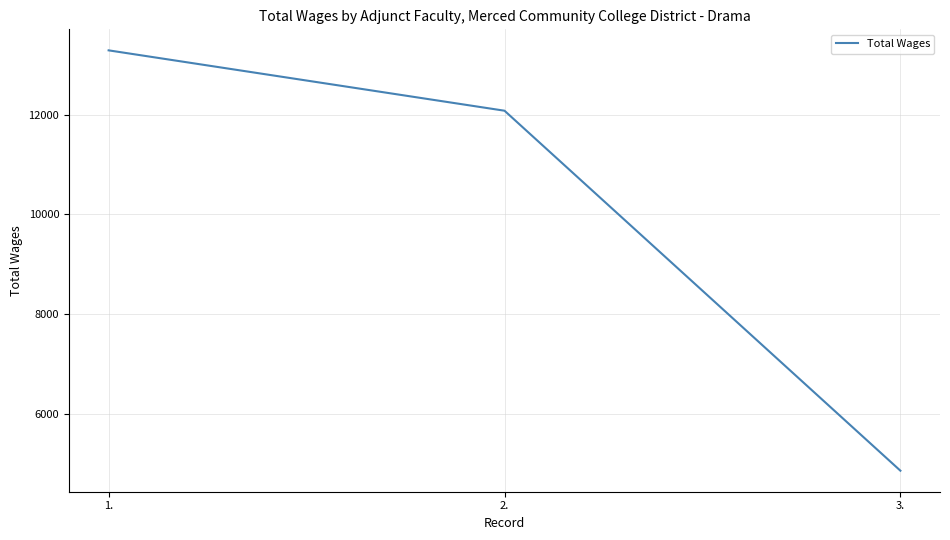

The value at 1. is 8026. True or false?

False